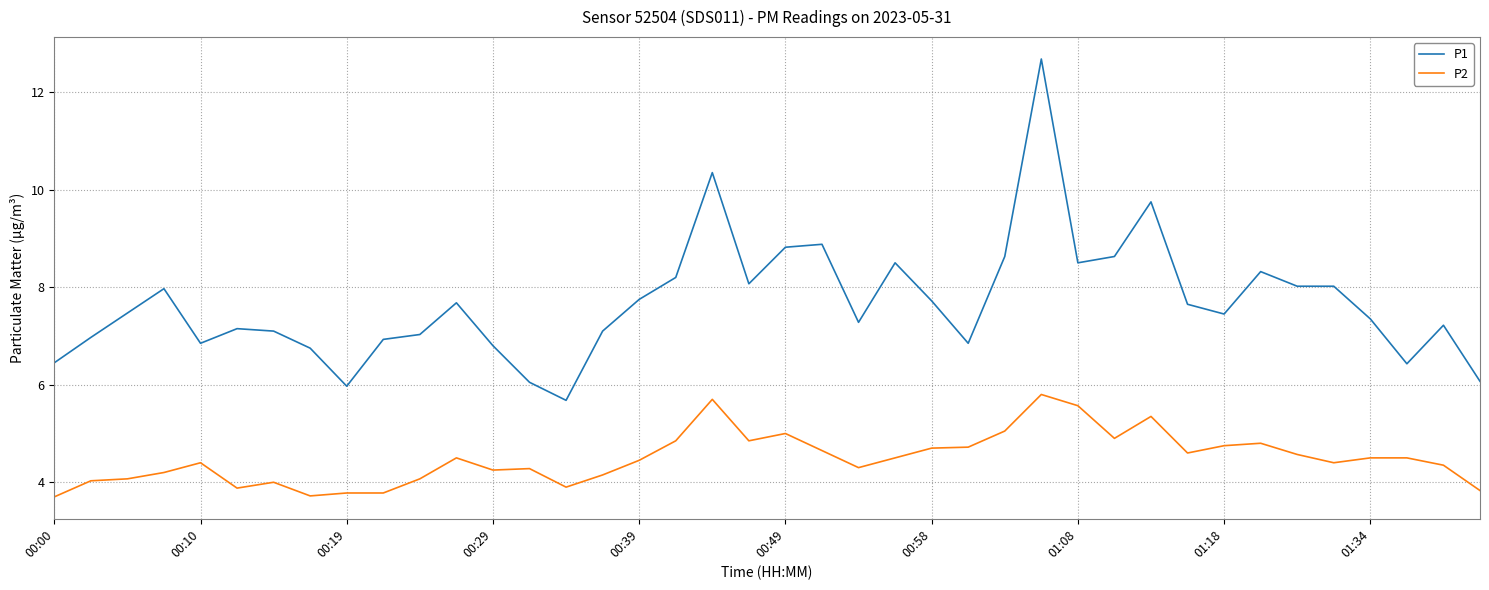

What is the greatest value displayed?

12.7